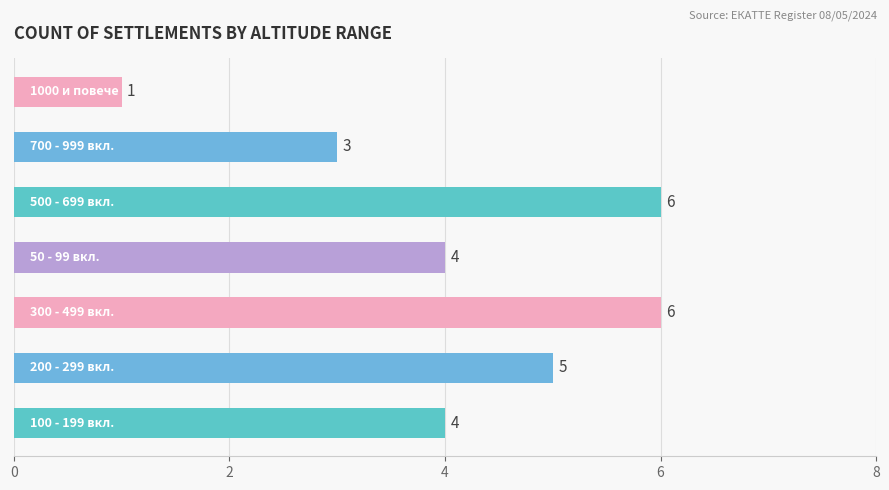

What is the sum of all values?

29